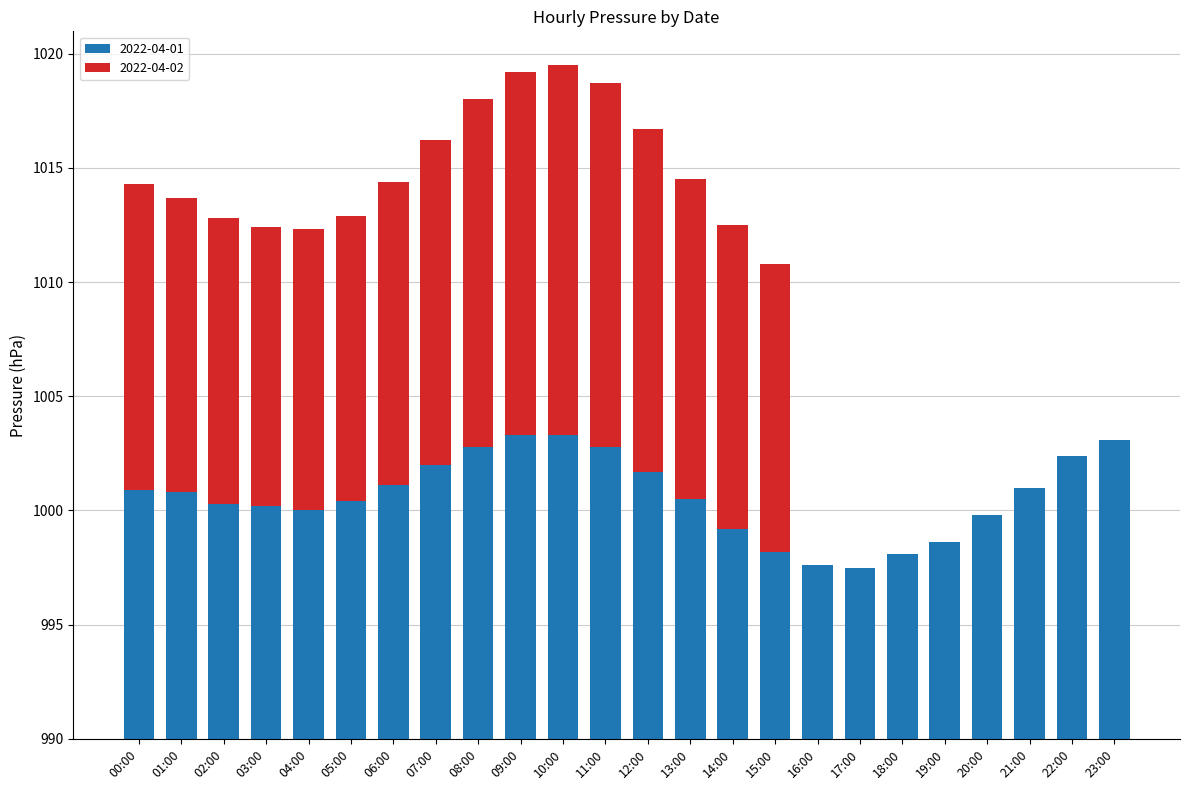

What is the total value across all series at 22:00?

12.4